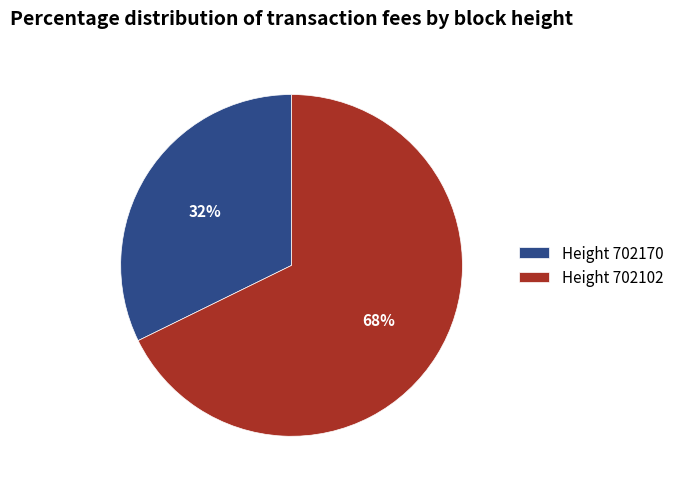

To the nearest percent, what is the average slice percentage?

50%